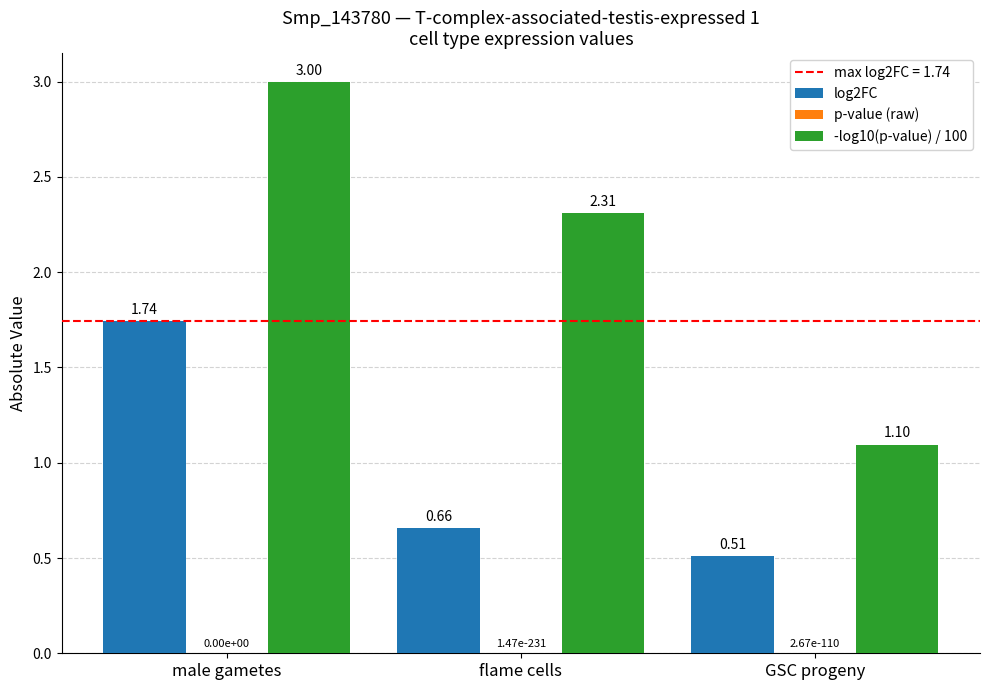

How many data points does each series have?

3